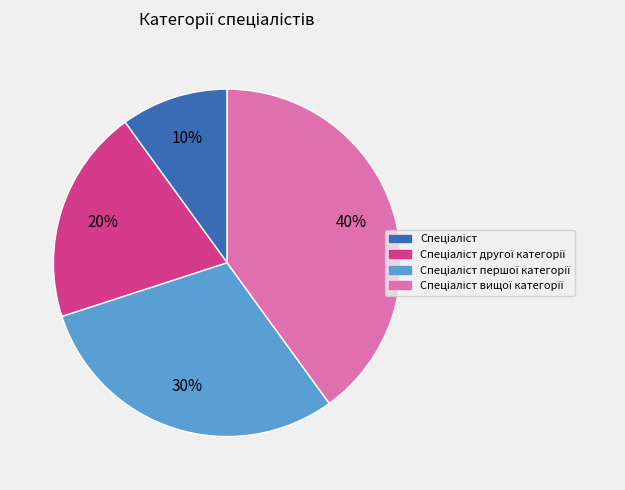

To the nearest percent, what is the difference between the largest and smallest slice percentages?

30%